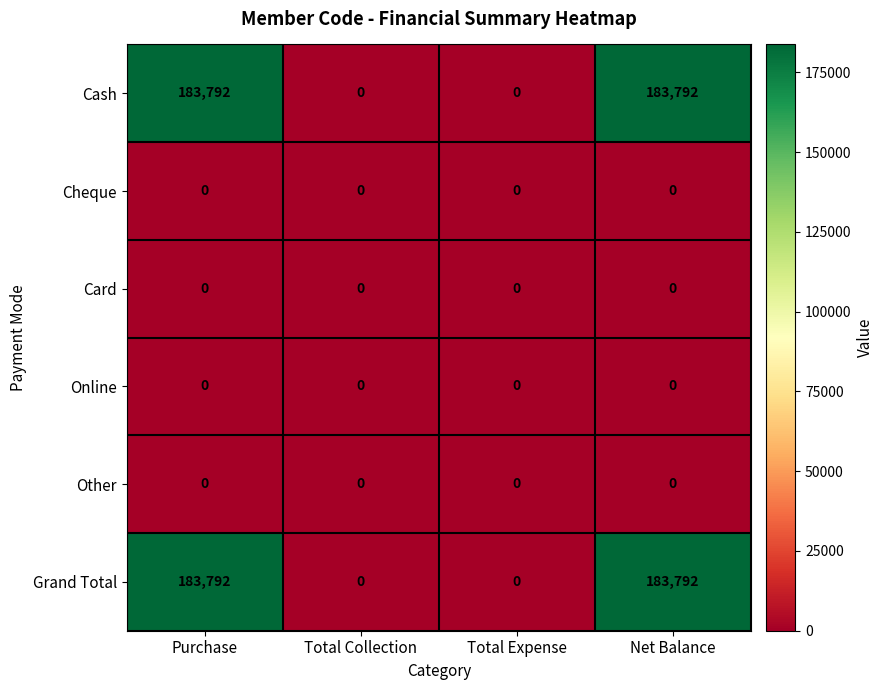

The Grand Total series shows -93650 at Total Expense. True or false?

False